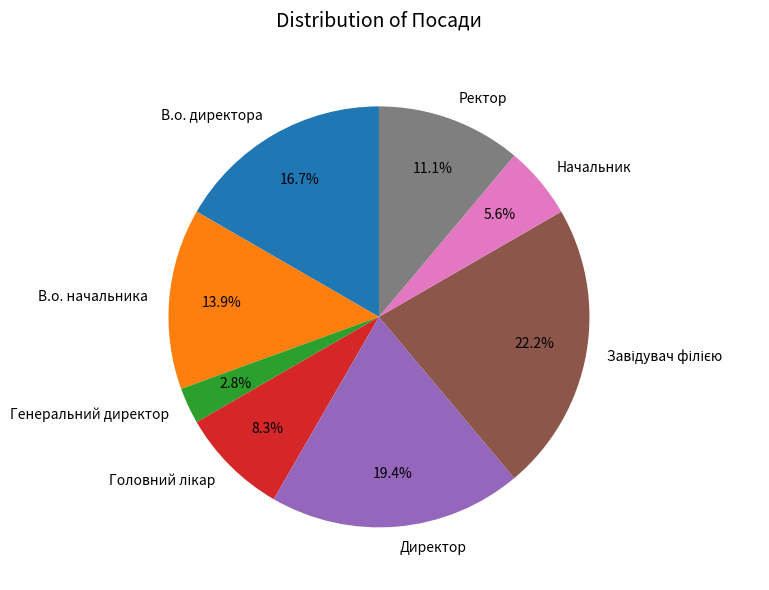

To the nearest percent, what is the difference between the largest and smallest slice percentages?

19%